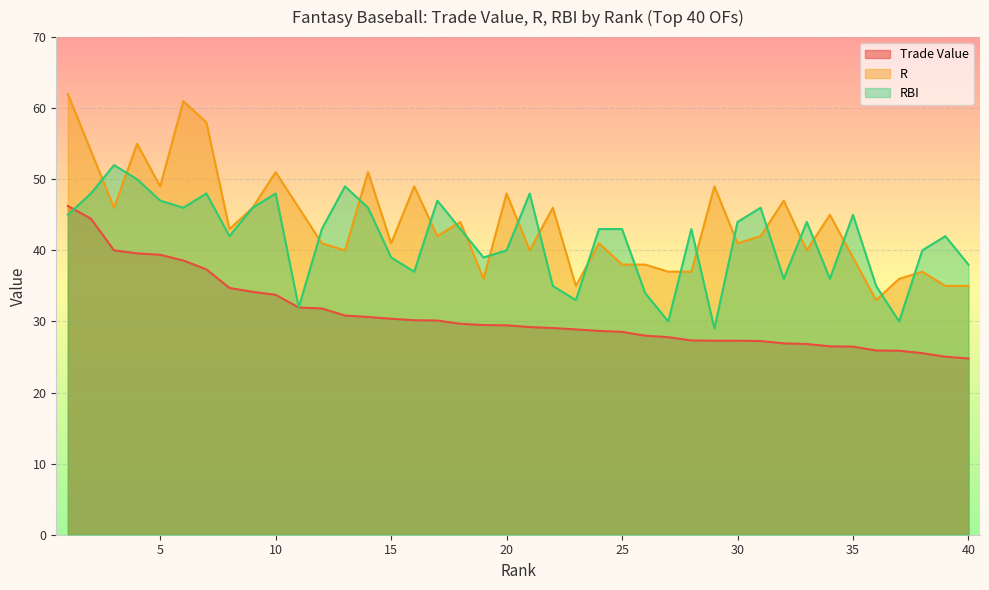

At which category does R reach its first local valley?

3